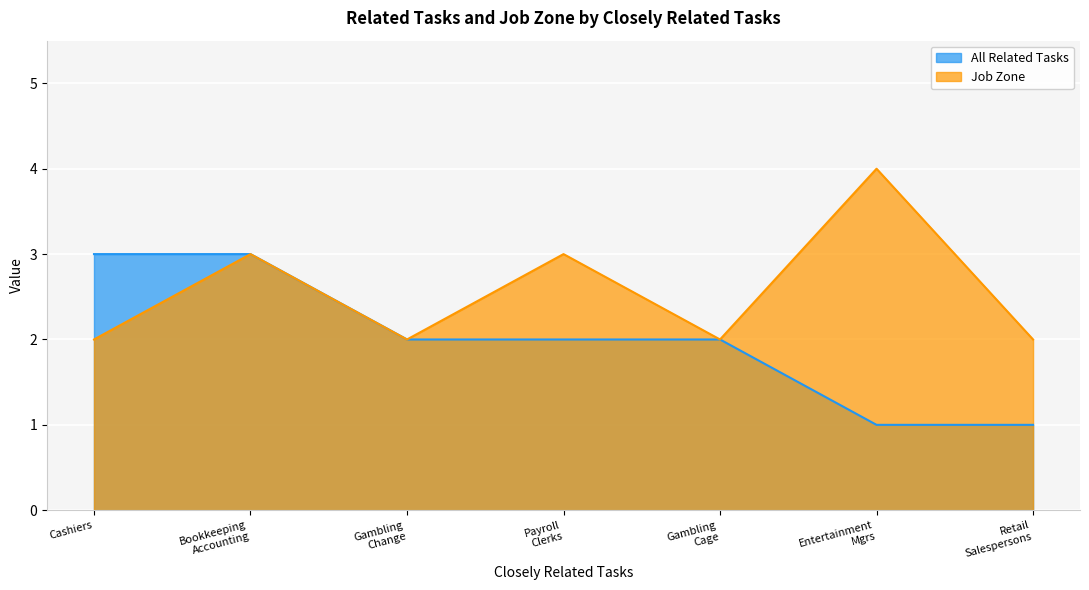

What is the value of the All Related Tasks point at the 1st from the left?

3